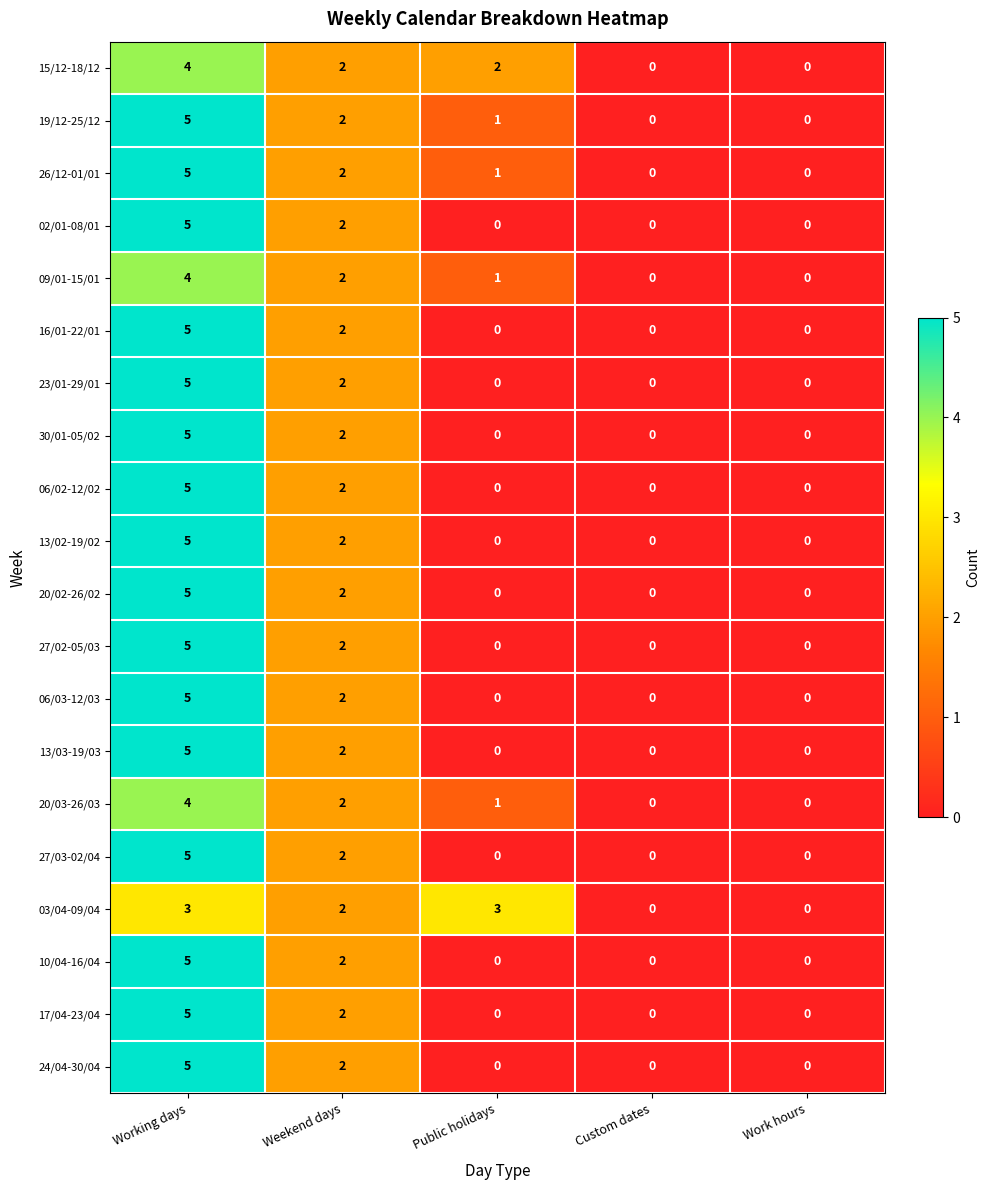

Is the value of 13/03-19/03 at Weekend days greater than the value of 30/01-05/02 at Work hours?

Yes